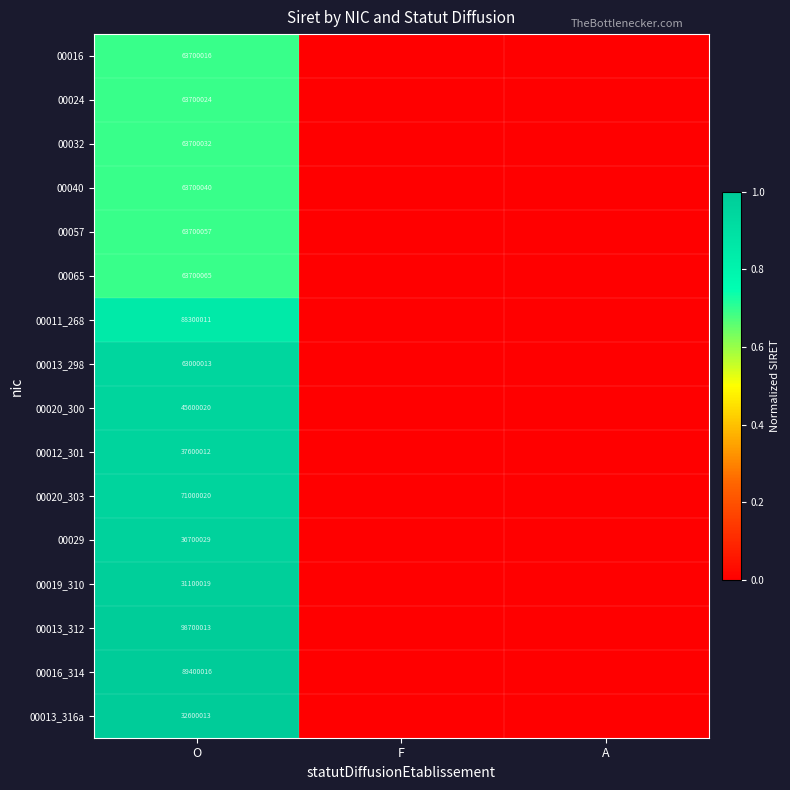

What is the total value across all series at O?

976200400